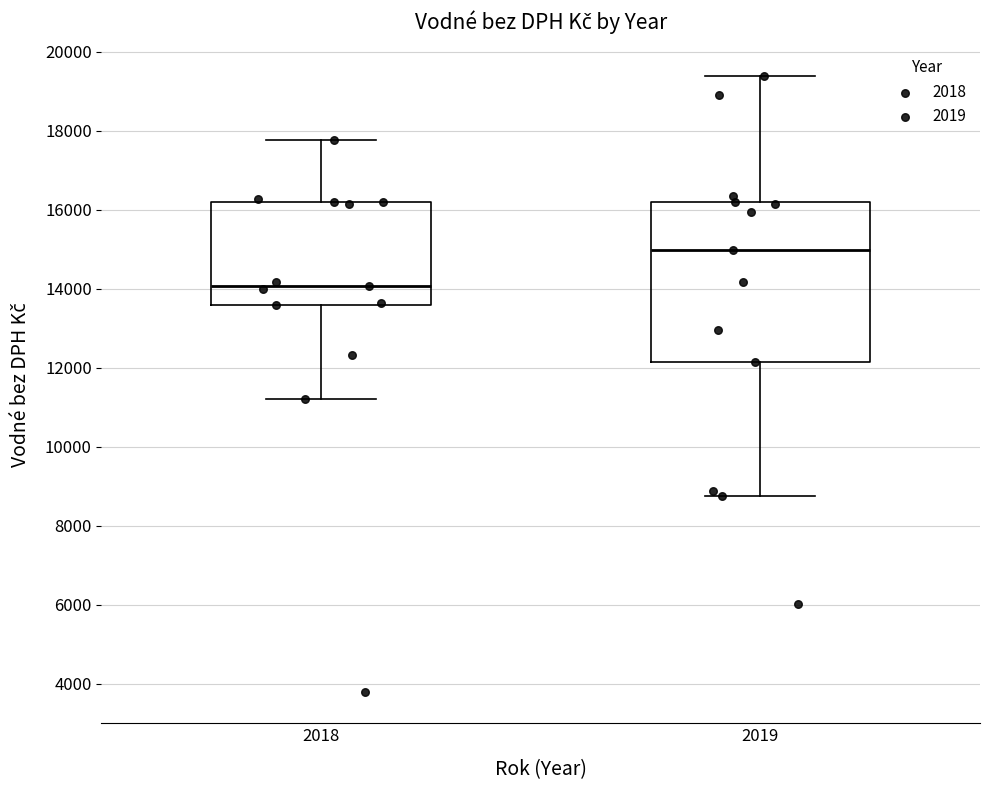

Which box's median line is the highest?

2019